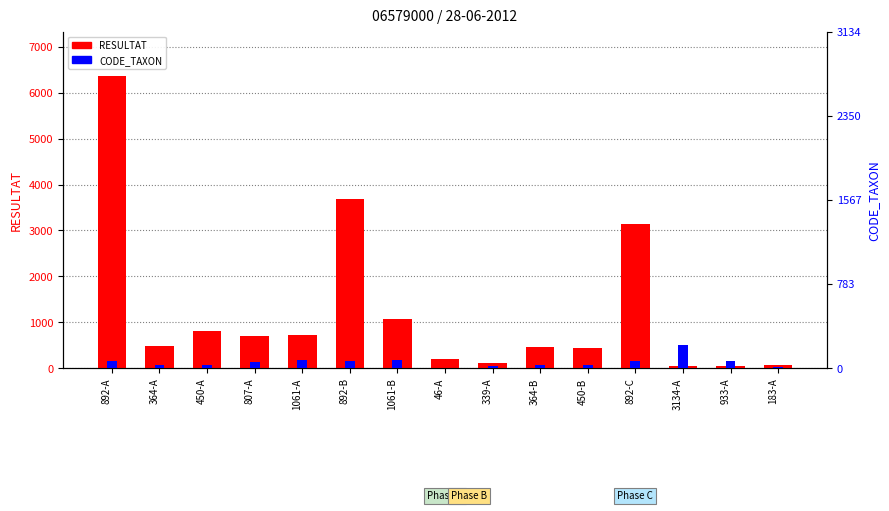

Which series has the largest range (max minus min)?

RESULTAT